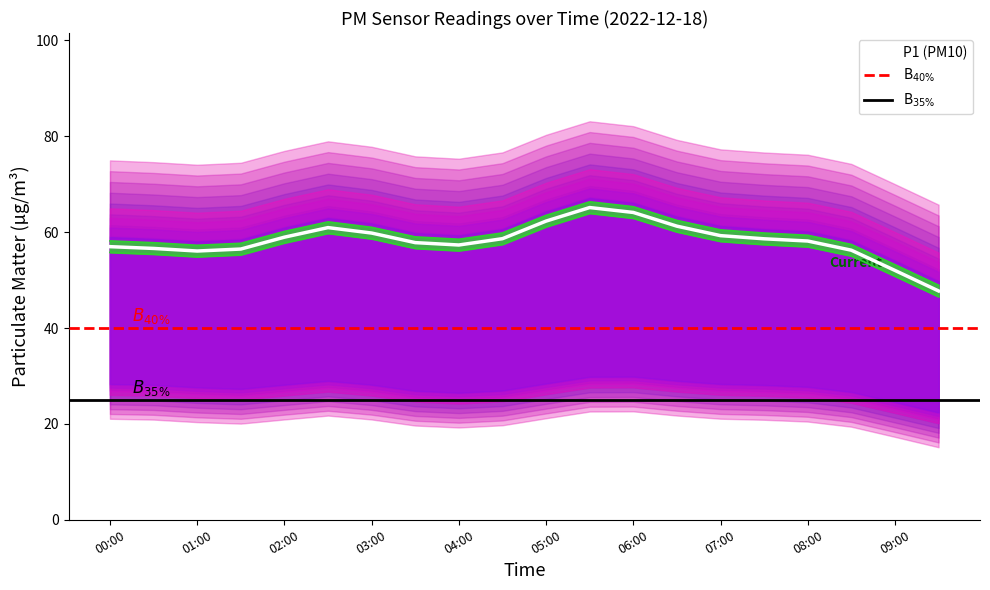

True or false: P2 and P1 cross at least once.

False